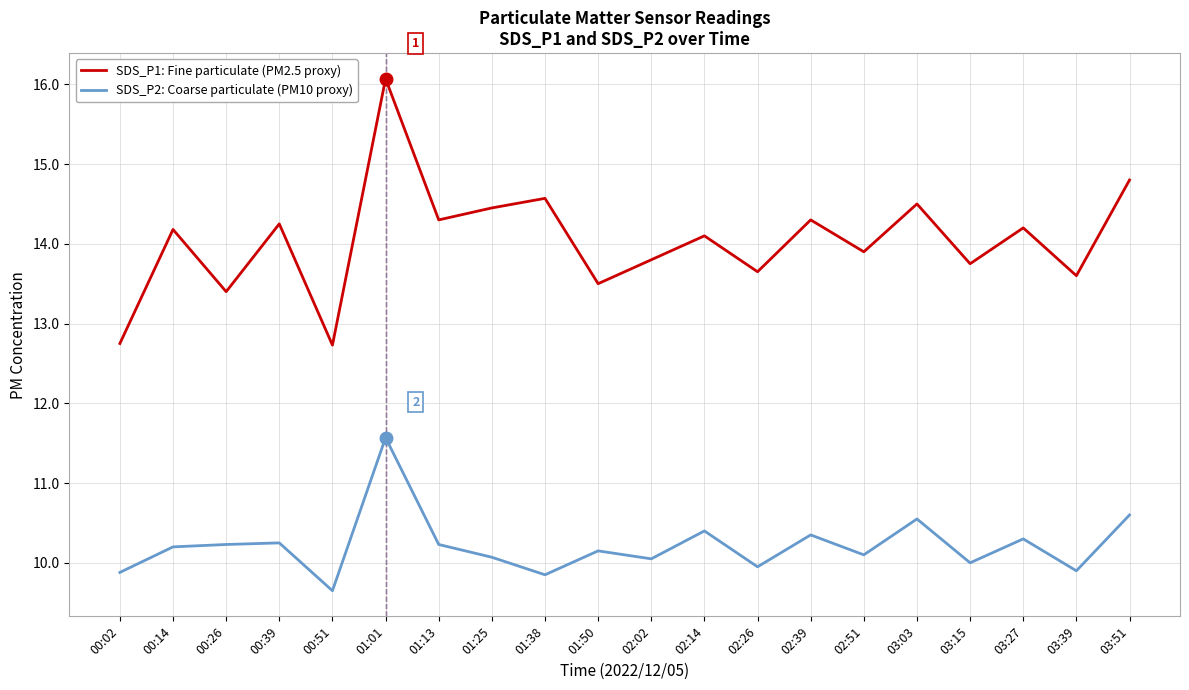

What is the difference between the highest and lowest values at 03:51?

4.2